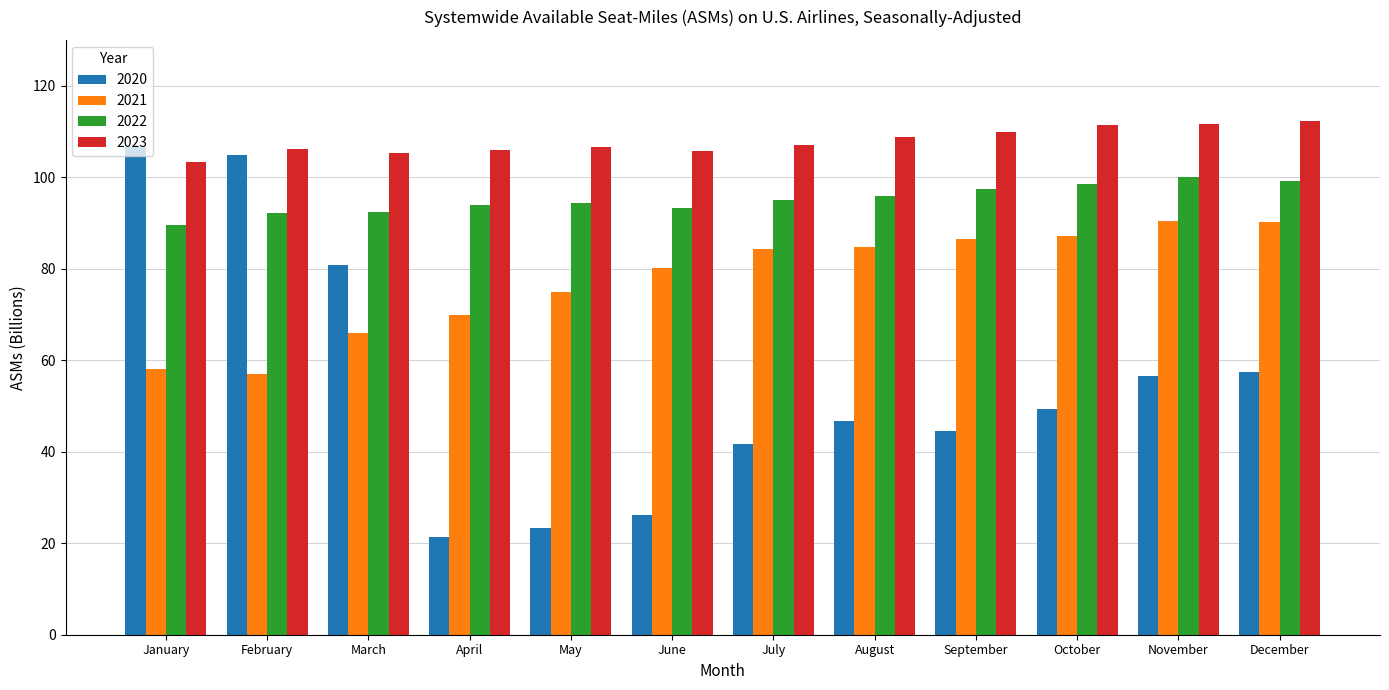

What is the difference between the second highest and minimum values in the 2020 series?

83.5